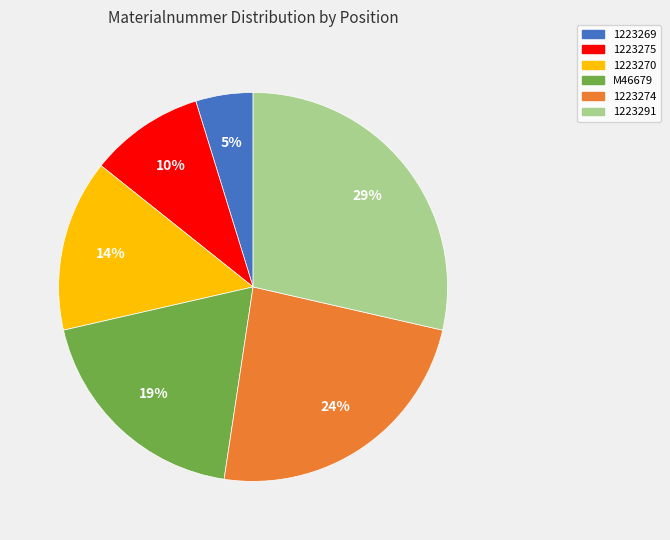

To the nearest percent, what is the average slice percentage?

17%